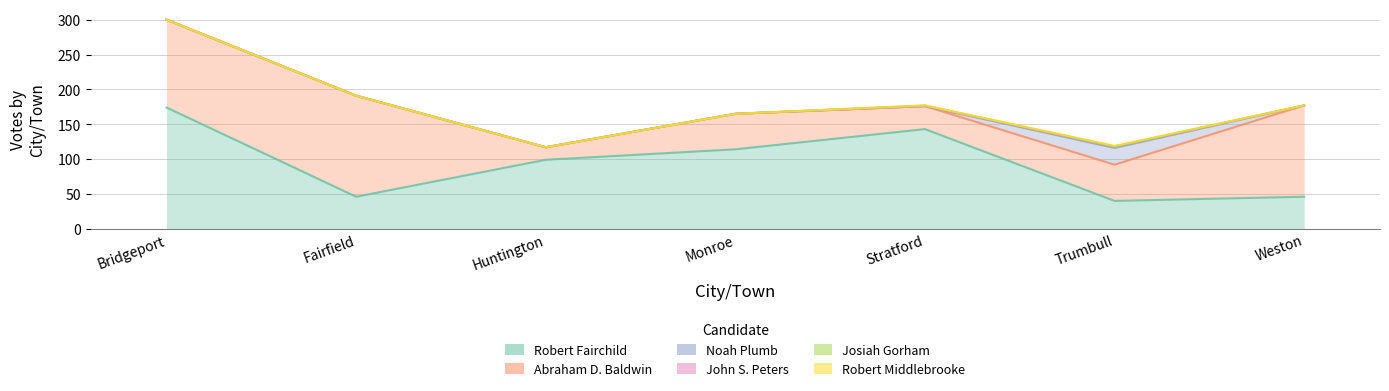

The Robert Middlebrooke series shows 1 at Trumbull. True or false?

True